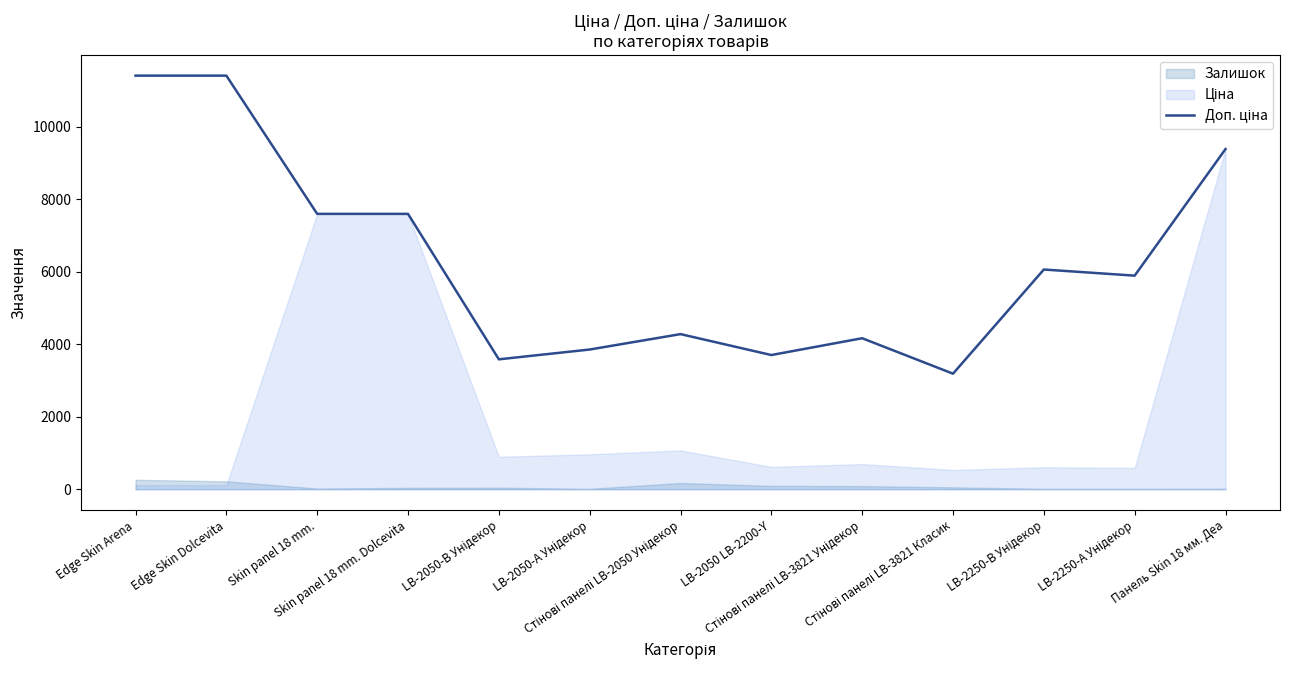

What is the value of the 5th point from the left?

3583.6